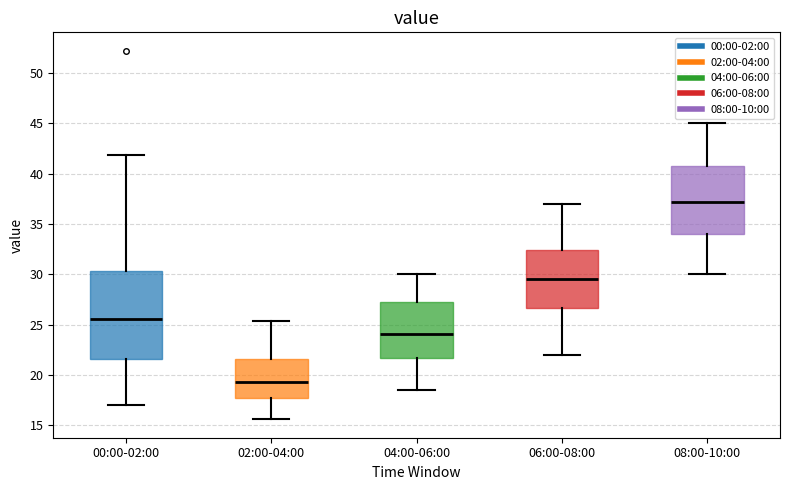

Comparing the boxes themselves (not the whiskers), which one is the tallest?

00:00-02:00